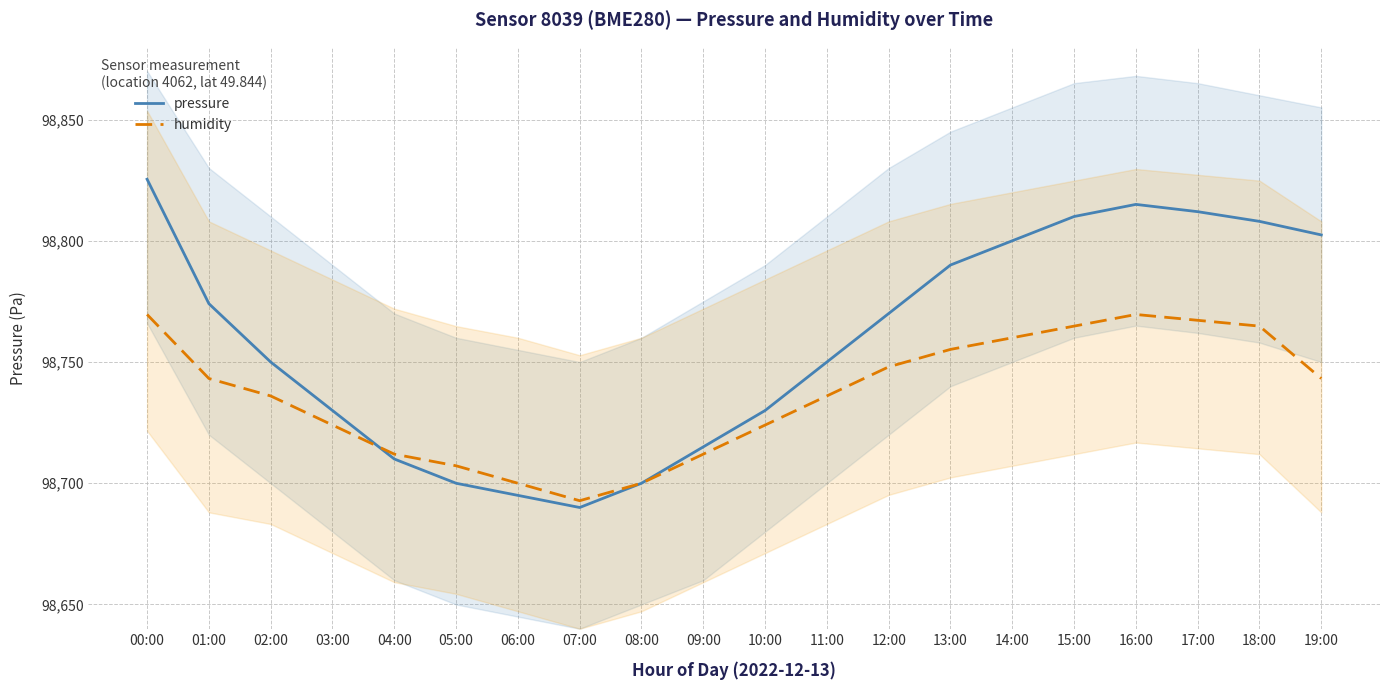

At 04:00, list the series in order from largest to smallest.

humidity, pressure